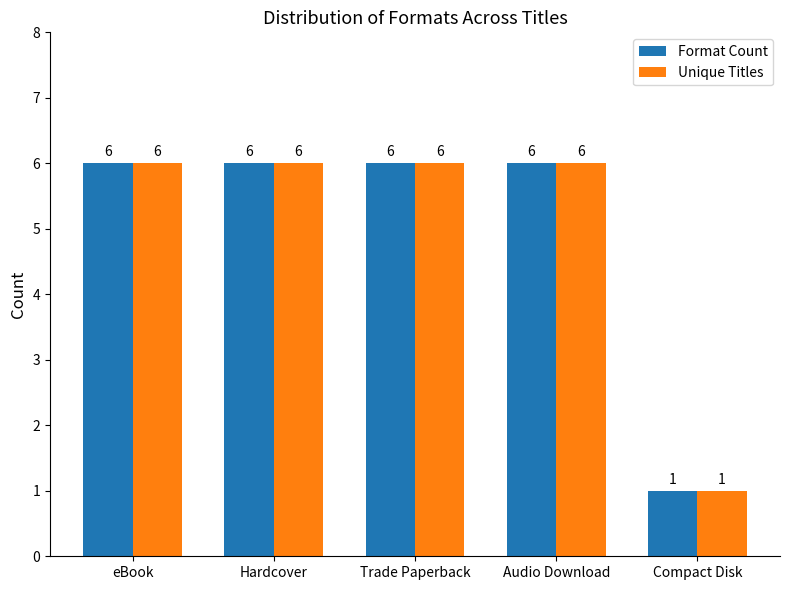

What is the total value across all series at Hardcover?

12